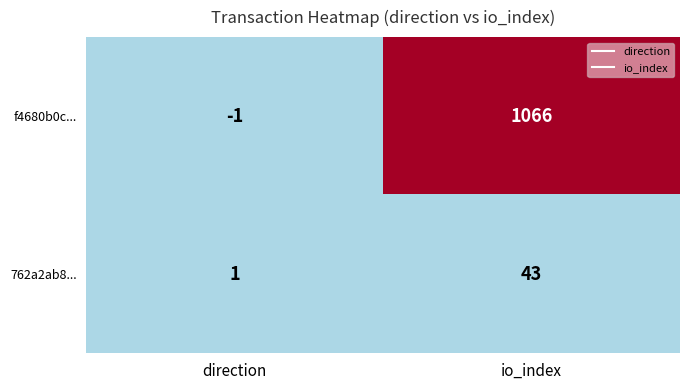

The value of f4680b0c... at direction is -1. True or false?

True